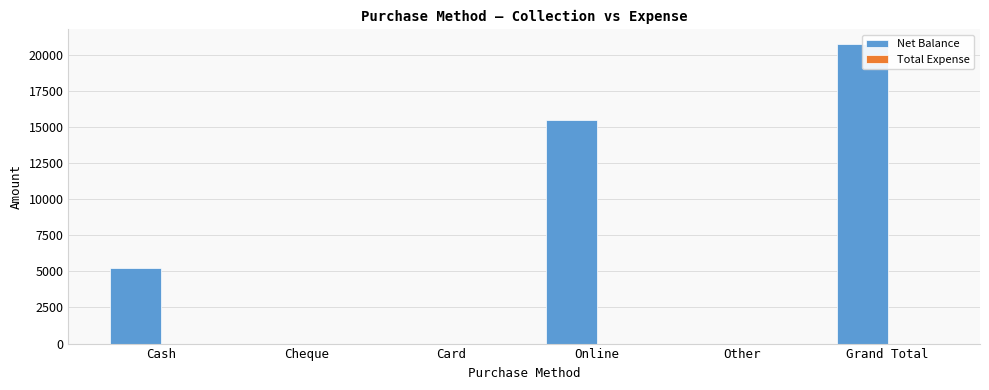

What is the label of the 1st bar from the left?

Cash